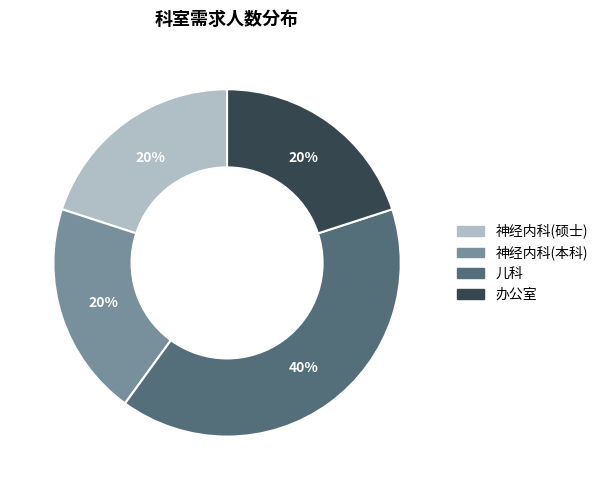

Approximately how many times larger is the value at 神经内科(本科) compared to 神经内科(硕士)?

1.0